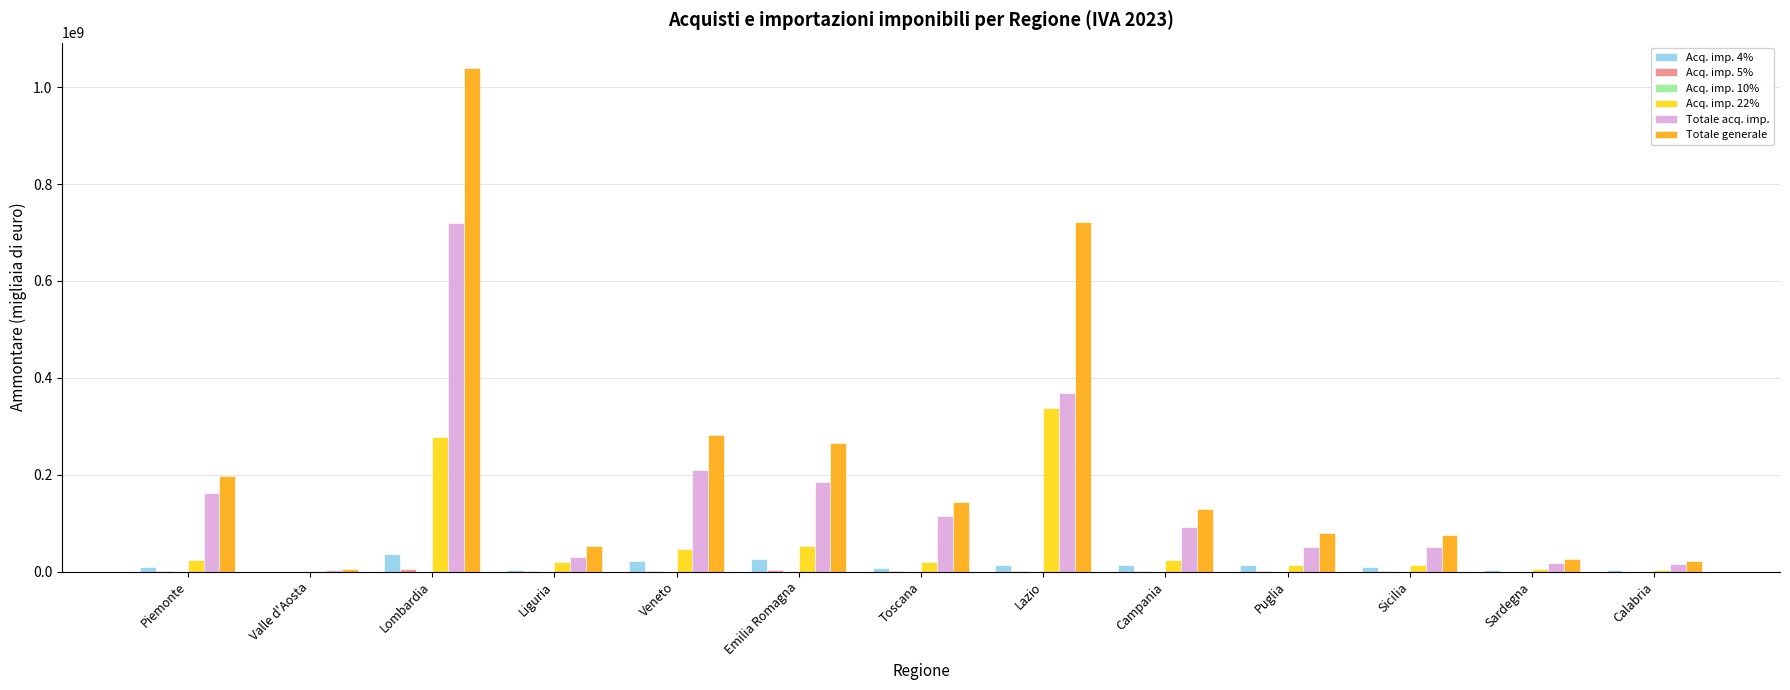

What value does the Totale acq. imp. series have at Valle d'Aosta, to the nearest 100?

4120900